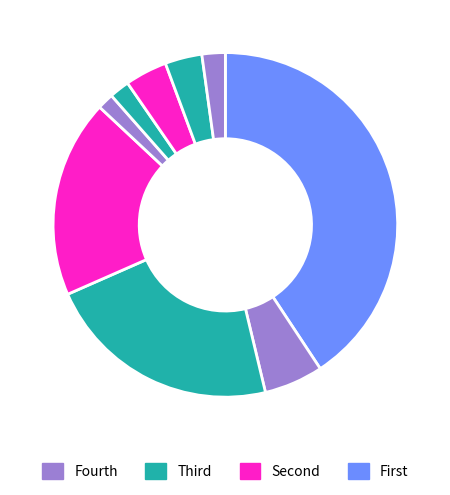

To the nearest percent, what is the average slice percentage?

11%